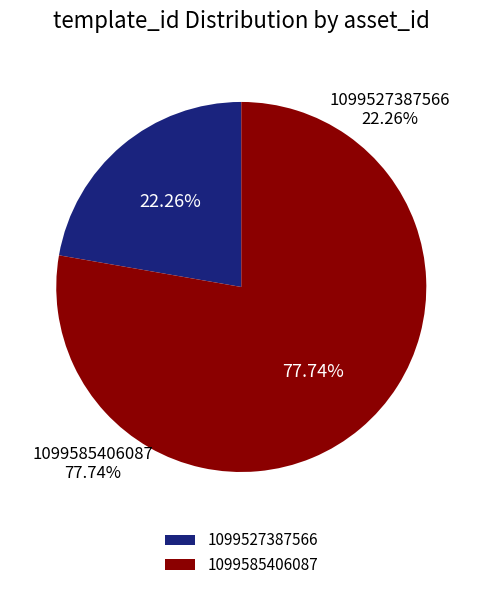

Does any single category account for the majority?

Yes